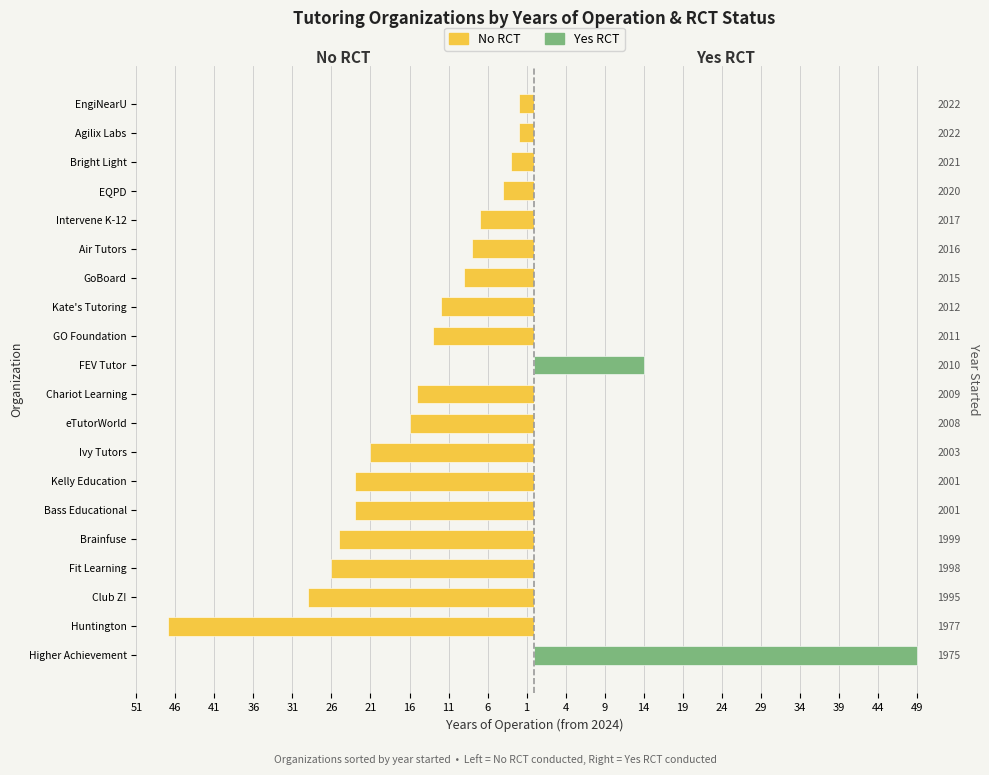

At how many categories does at least one series exceed -1?

20